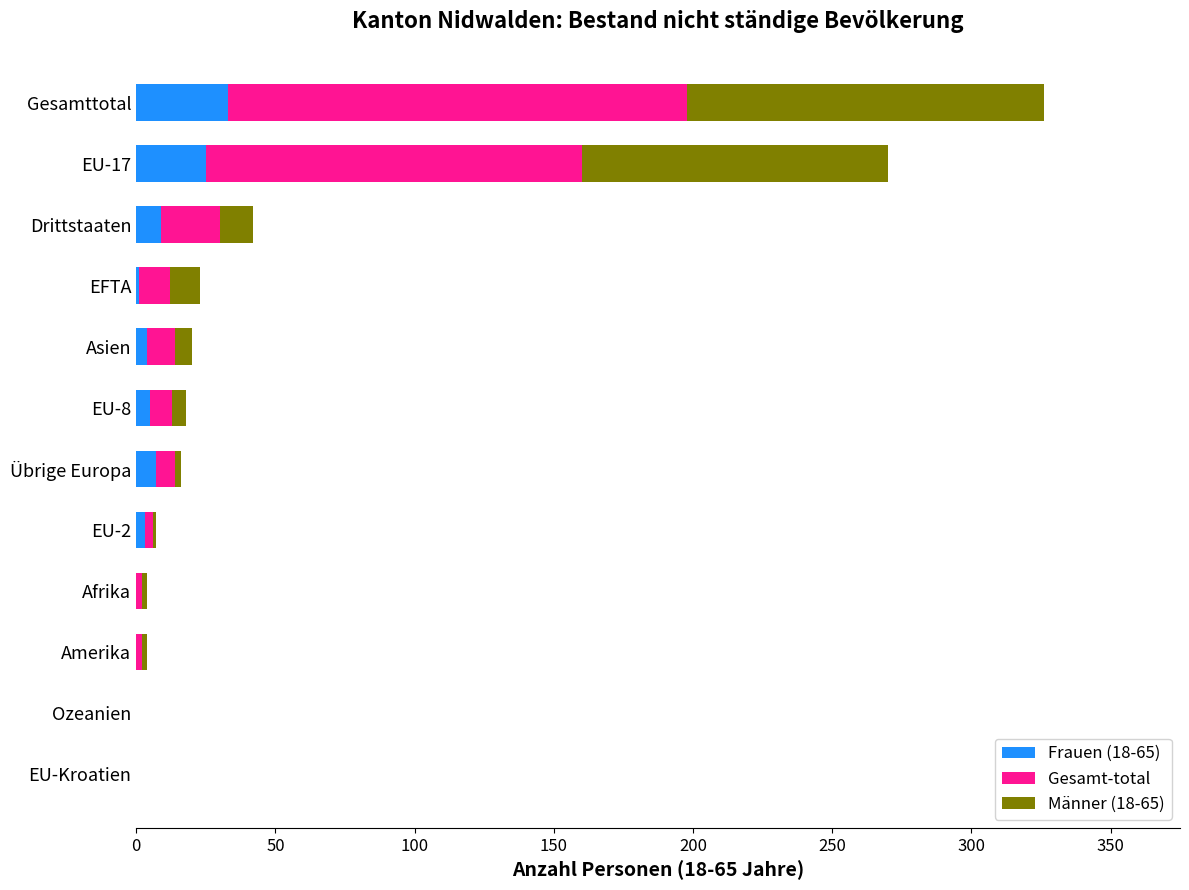

At which category is the sum across all series the highest?

Gesamttotal